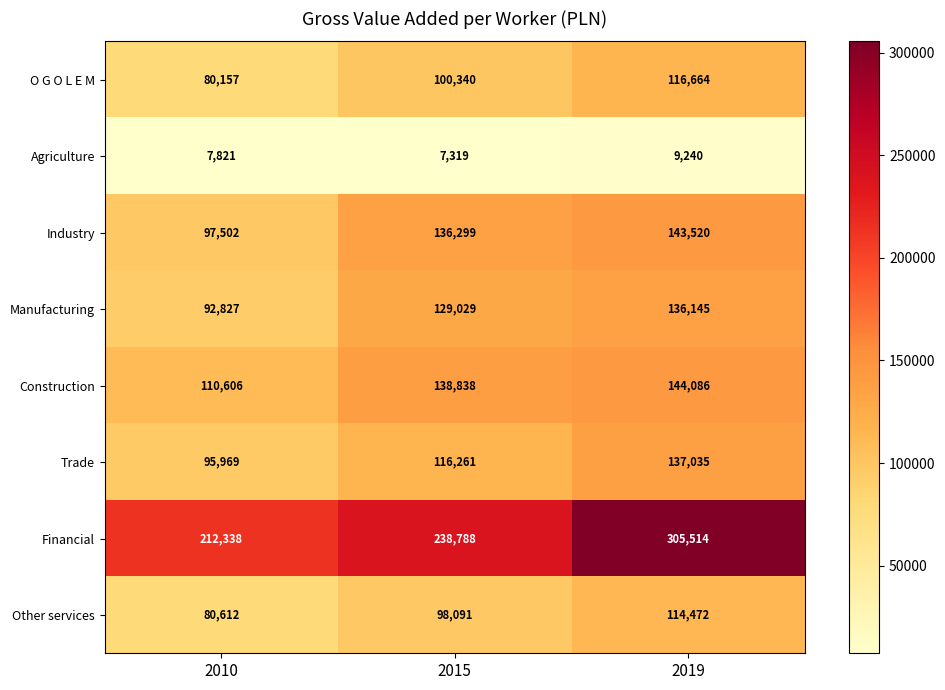

Which series changed the most between 2010 and 2019?

Financial